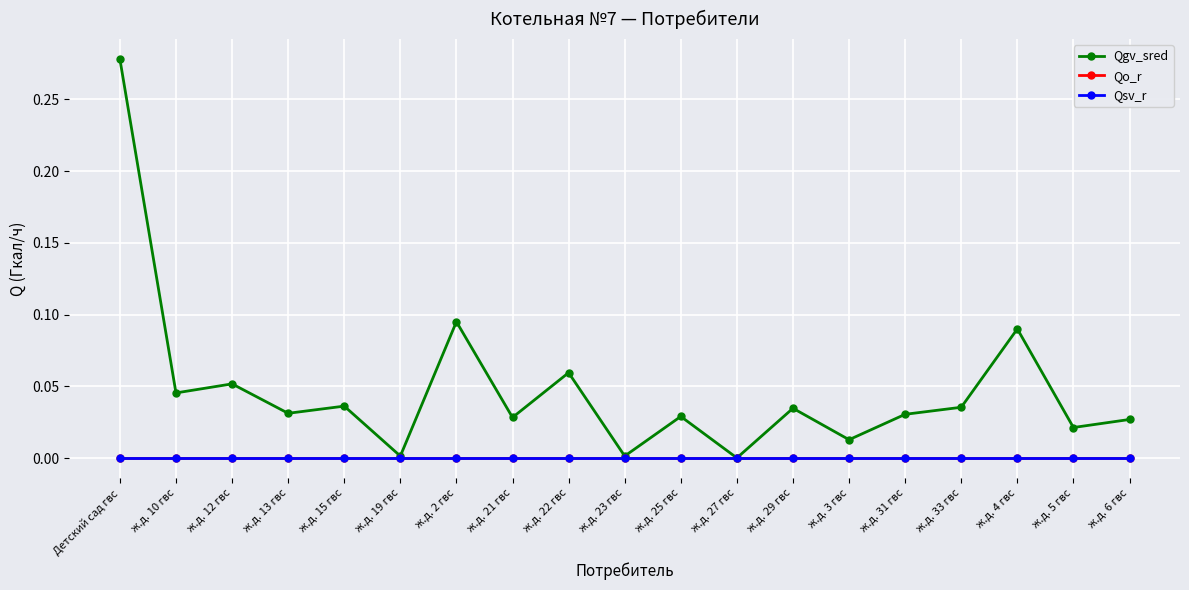

Reading left to right, transcribe all the data shown in this chart.

Qgv_sred: 0.3	0.0	0.1	0.0	0.0	0.0	0.1	0.0	0.1	0.0	0.0	0.0	0.0	0.0	0.0	0.0	0.1	0.0	0.0
Qo_r: 0.0	0.0	0.0	0.0	0.0	0.0	0.0	0.0	0.0	0.0	0.0	0.0	0.0	0.0	0.0	0.0	0.0	0.0	0.0
Qsv_r: 0.0	0.0	0.0	0.0	0.0	0.0	0.0	0.0	0.0	0.0	0.0	0.0	0.0	0.0	0.0	0.0	0.0	0.0	0.0